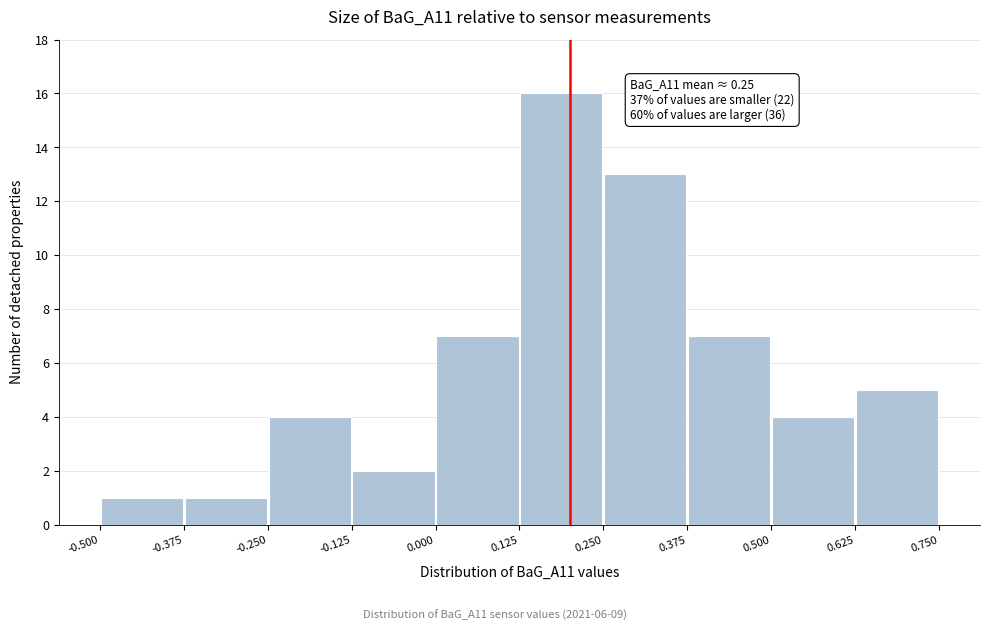

Which range on the x-axis has the tallest bar?

0.125 to 0.250